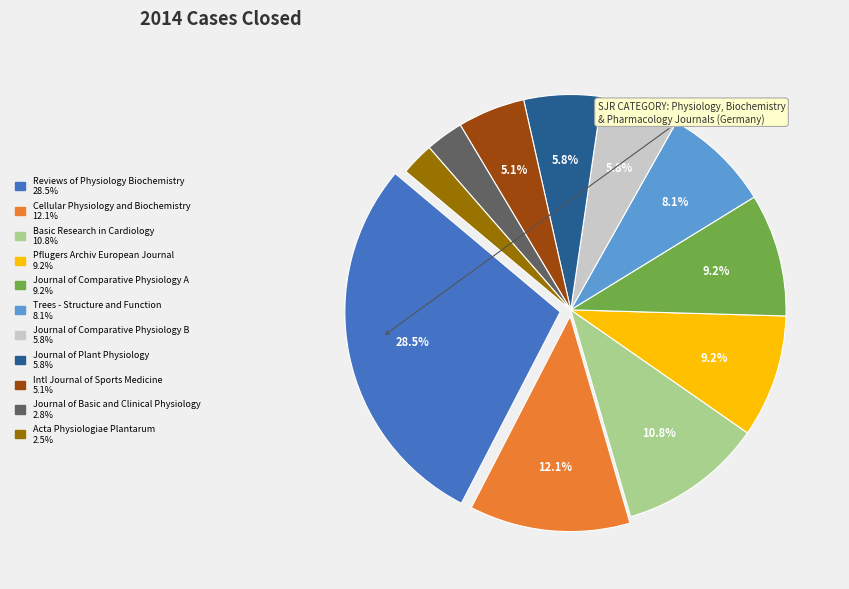

Is there a majority slice in this chart?

No